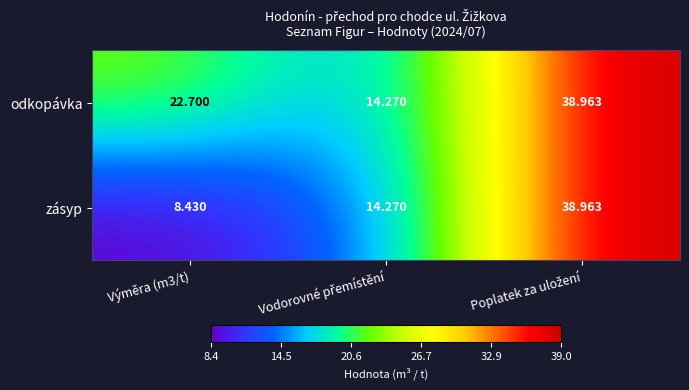

Which series has the largest range (max minus min)?

zásyp